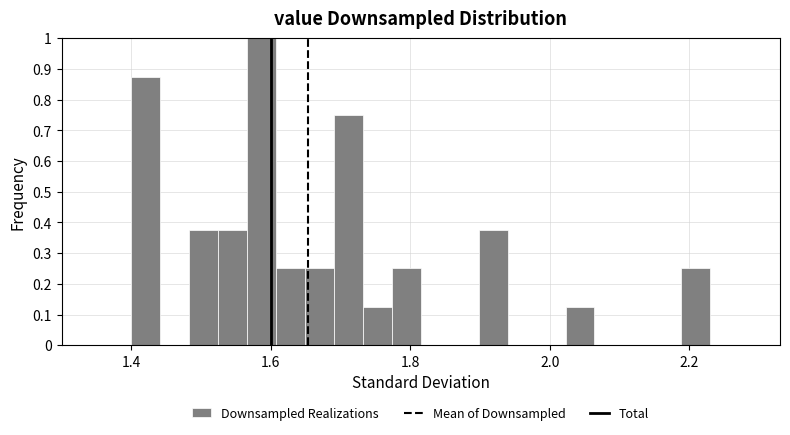

Read against the x-axis, roughly where is the centre of the tallest bar?

1.58